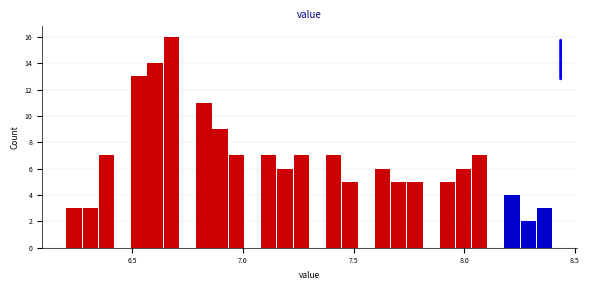

Read against the x-axis, roughly where is the centre of the tallest bar?

6.70